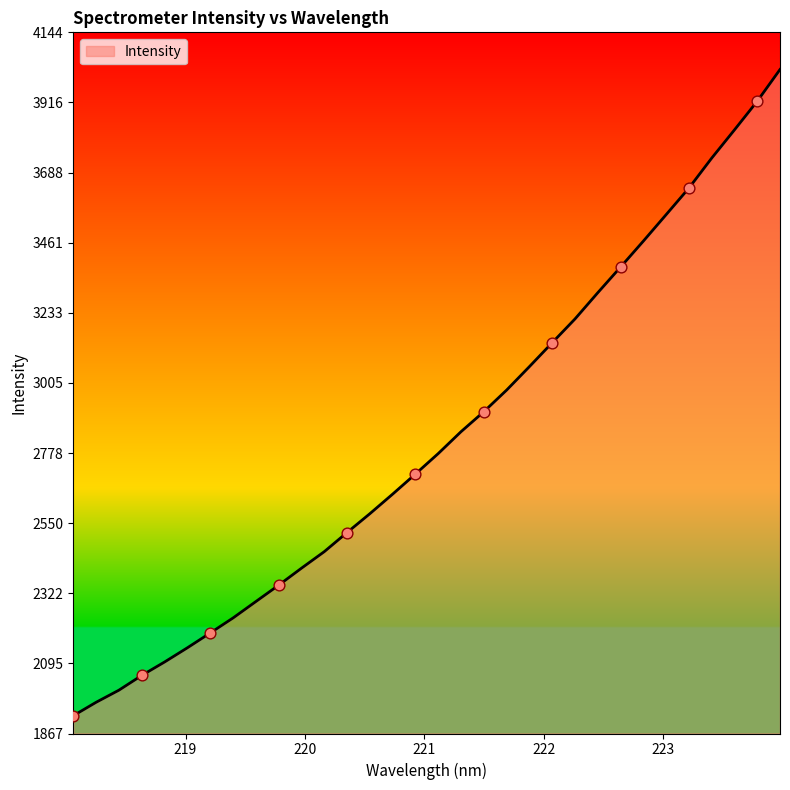

What is the maximum value shown in the chart?

4023.1